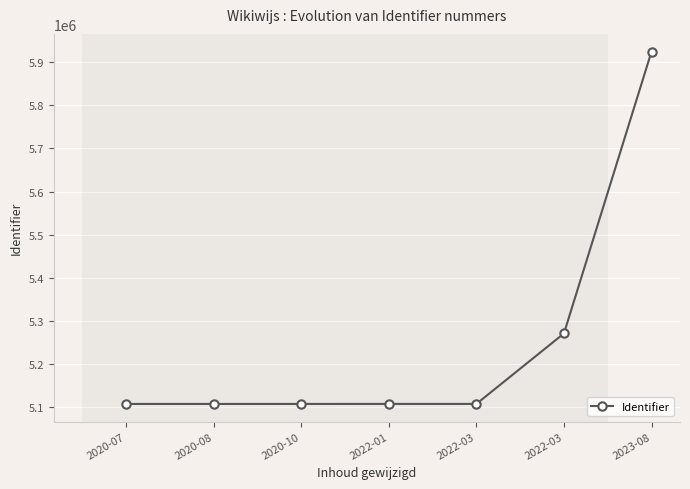

What is the ratio of the value at 2022-01 to the value at 2023-08?

0.9